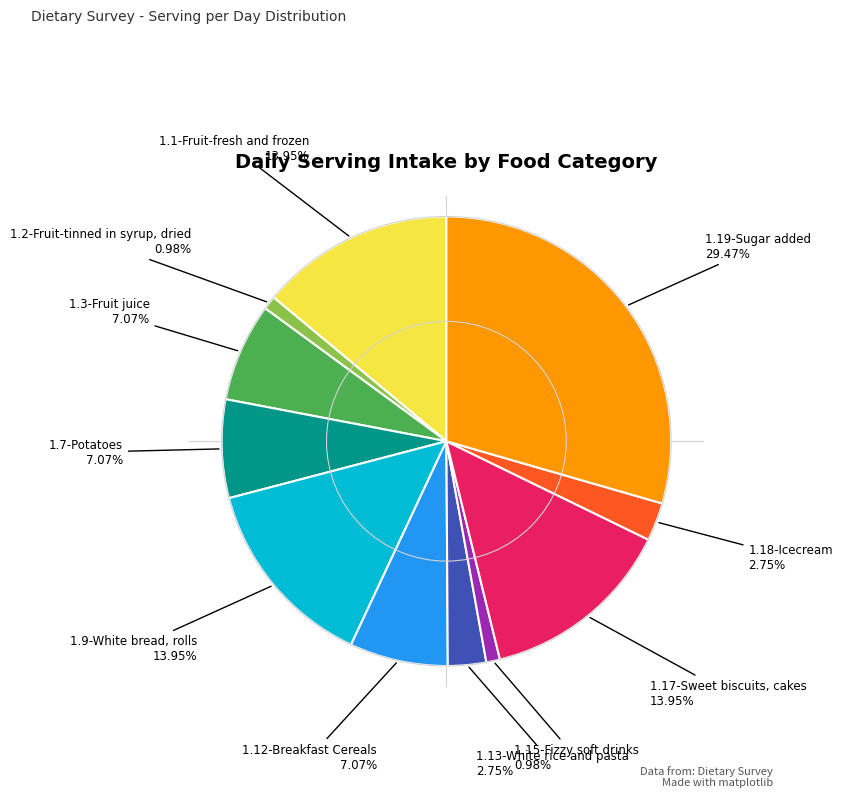

Is there any slice that represents more than half of the pie?

No